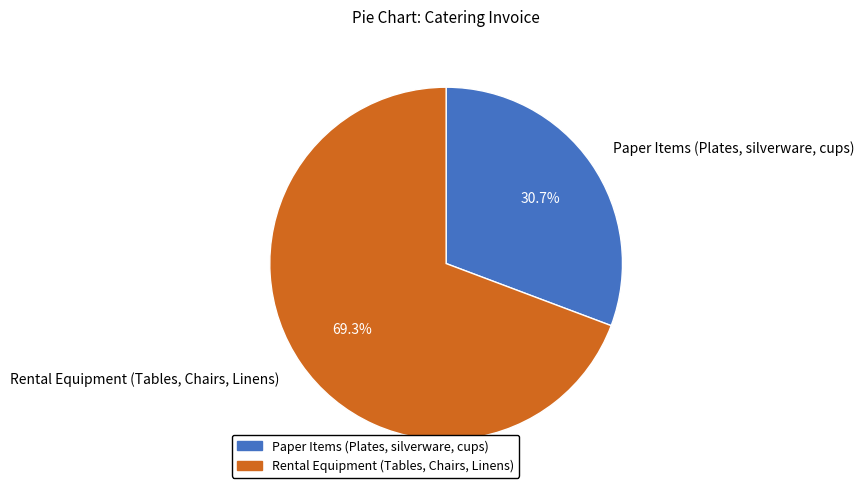

Which category has the smallest portion of the pie?

Paper Items (Plates, silverware, cups)